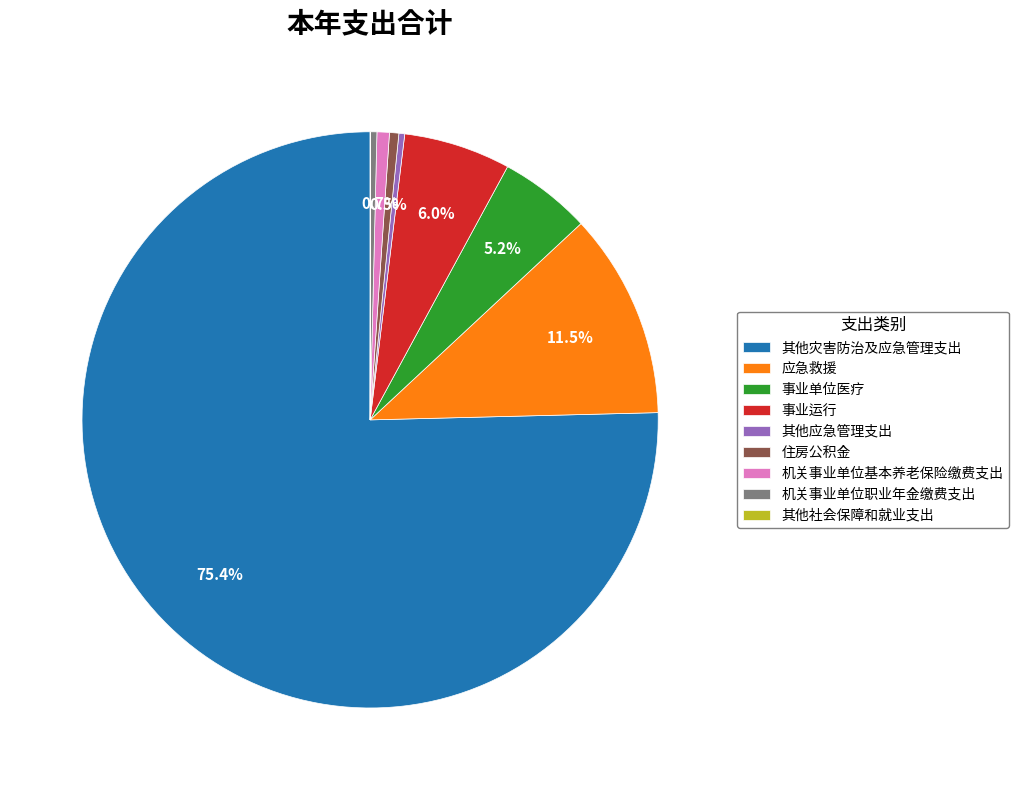

What percentage is the 事业单位医疗 slice, to the nearest percent?

5%